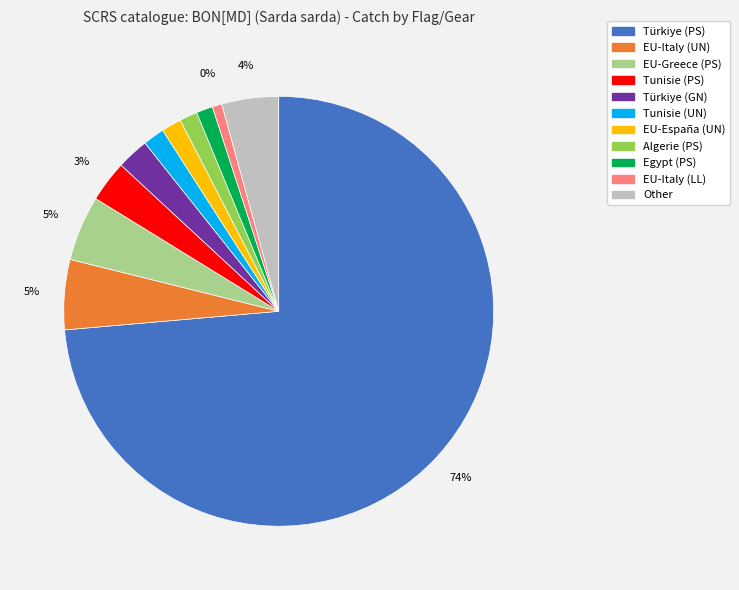

What is the majority slice?

Türkiye (PS)